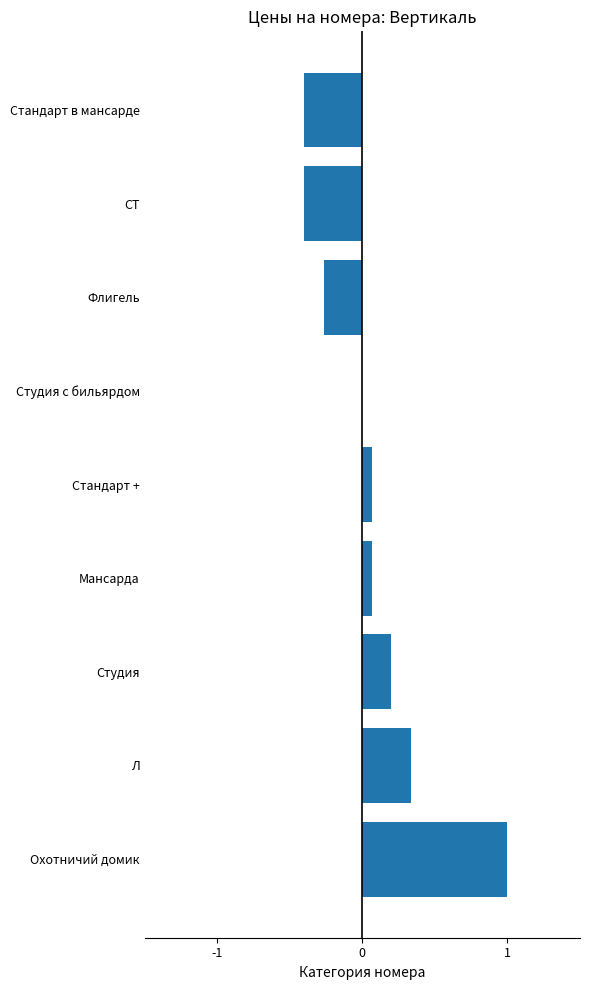

What is the sum of the values at Мансарда and Л?

0.4